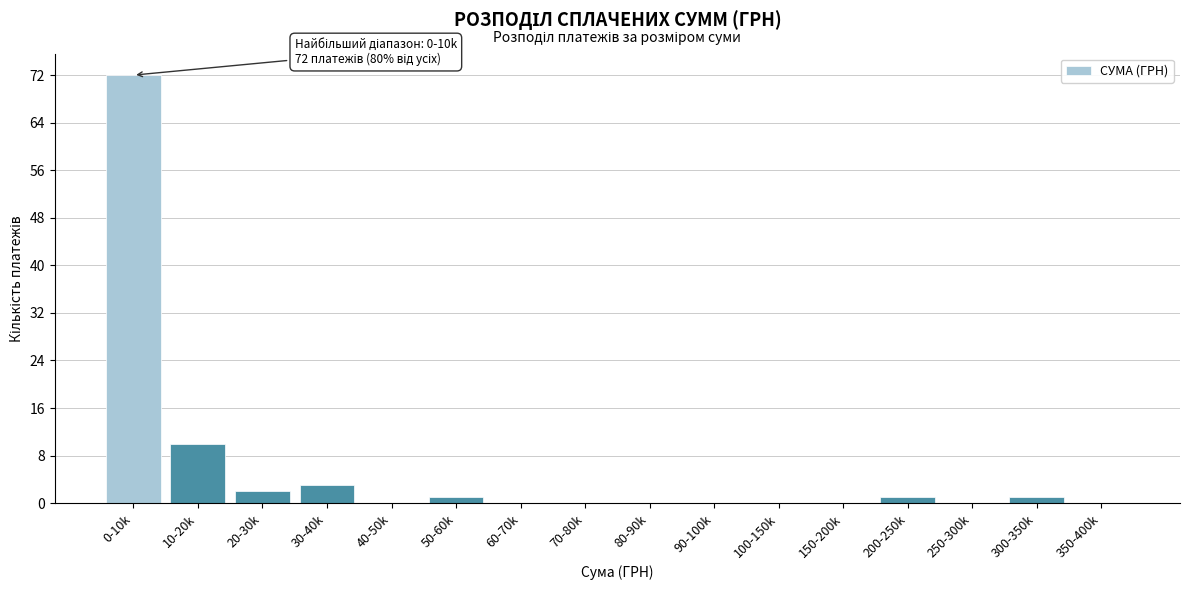

Reading left to right, transcribe all the data shown in this chart.

0-10k=72	10-20k=10	20-30k=2	30-40k=3	40-50k=0	50-60k=1	60-70k=0	70-80k=0	80-90k=0	90-100k=0	100-150k=0	150-200k=0	200-250k=1	250-300k=0	300-350k=1	350-400k=0